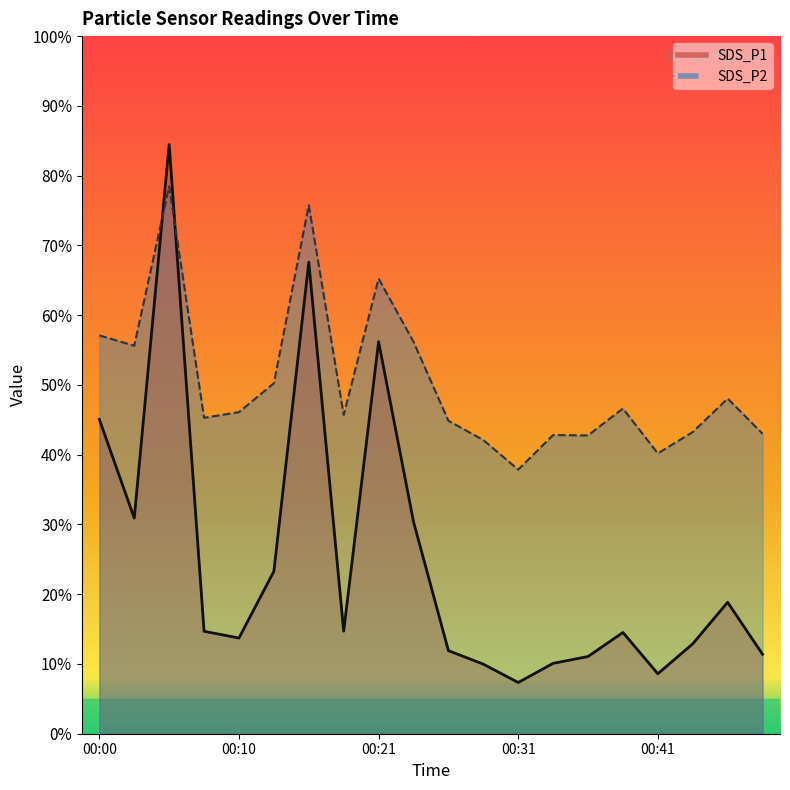

How many lines are shown in the chart?

2